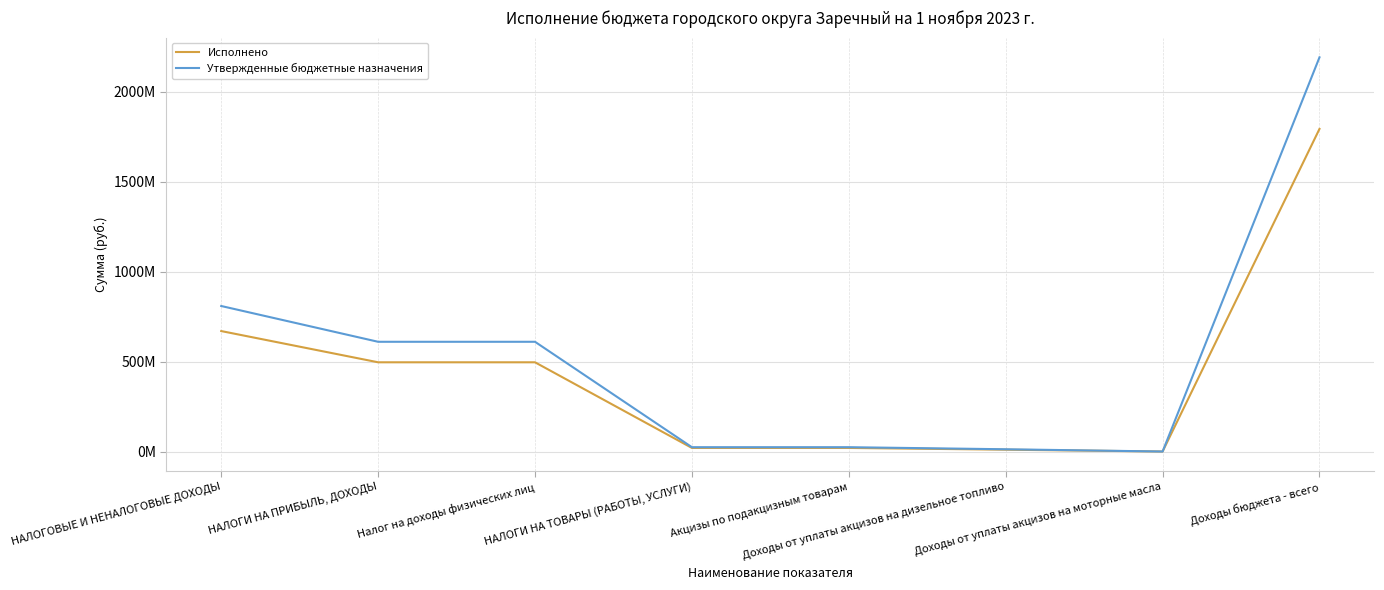

Does the chart have visible grid lines?

Yes